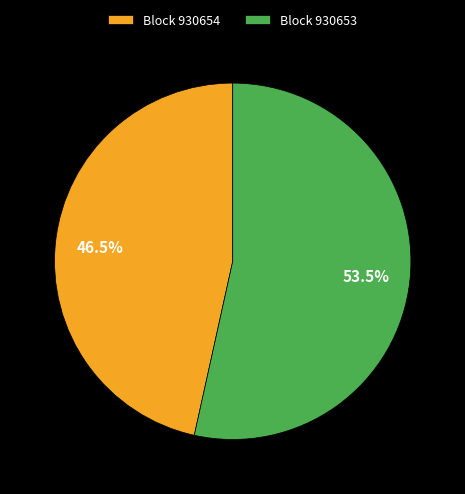

Which category accounts for the majority?

Block 930653